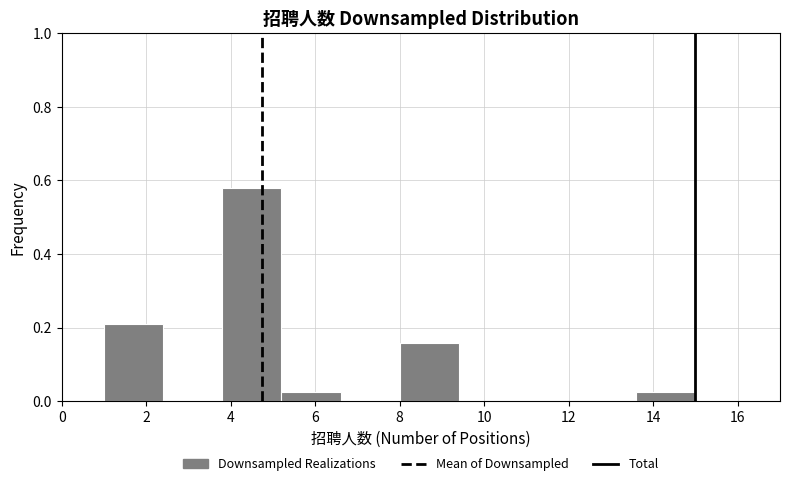

Reading left to right, list every bar in this chart as the range it spans on the x-axis followed by its height. The values are not printed on the chart, so give them approximately, as read against the axis.

1.0 to 2.4: 0.22
2.4 to 3.8: 0
3.8 to 5.2: 0.58
5.2 to 6.6: 0.02
6.6 to 8.0: 0
8.0 to 9.4: 0.16
9.4 to 10.8: 0
10.8 to 12.2: 0
12.2 to 13.6: 0
13.6 to 15.0: 0.02